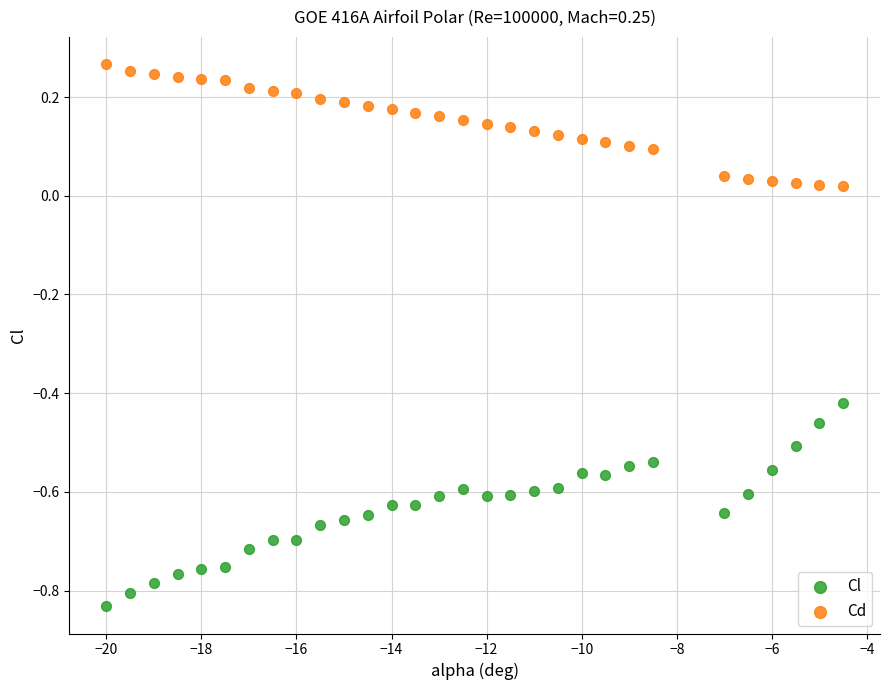

What are all the series names shown in the legend?

Cl, Cd